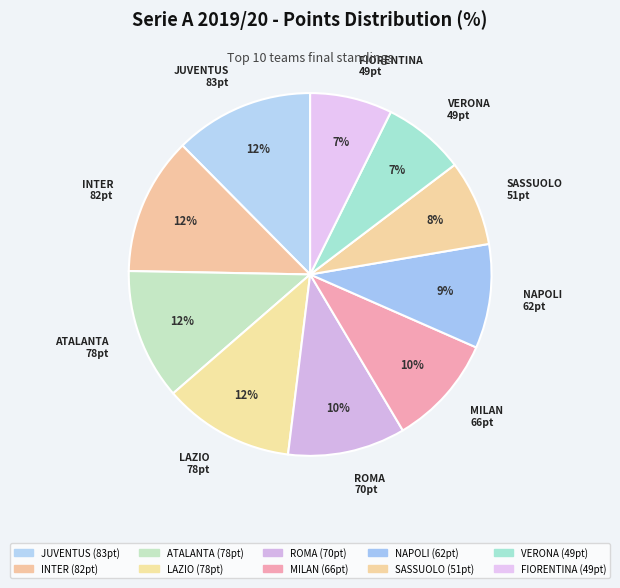

To the nearest percent, what is the difference between the largest and smallest slice percentages?

5%